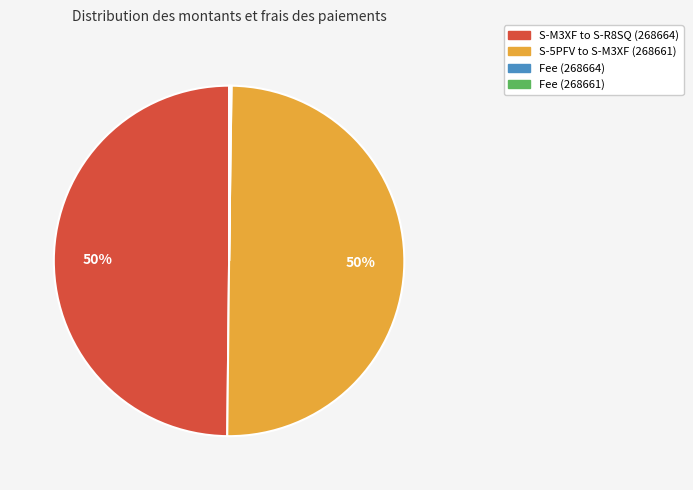

The S-5PFV to S-M3XF (268661) slice represents 40% of the pie. True or false?

False